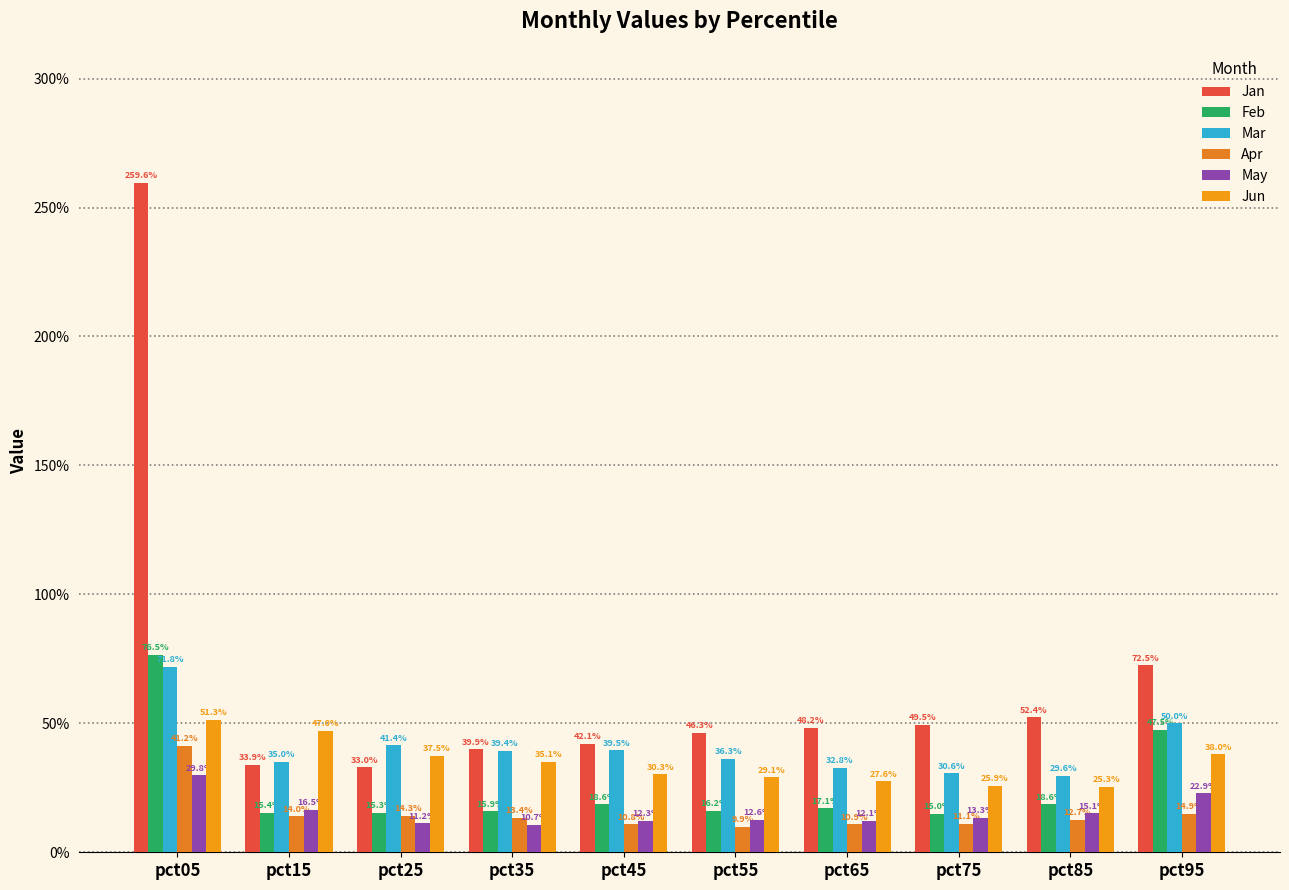

Does the chart contain any negative values?

No